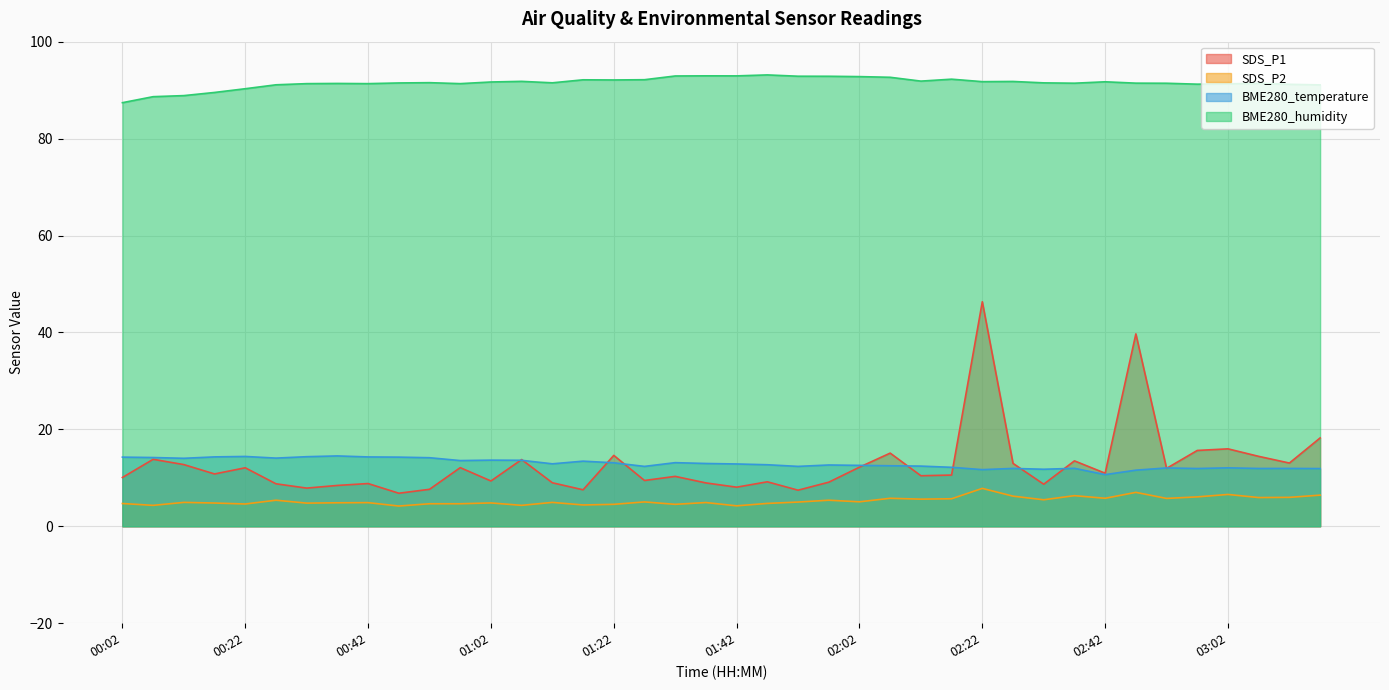

What is the label of the 13th point from the left?

01:02